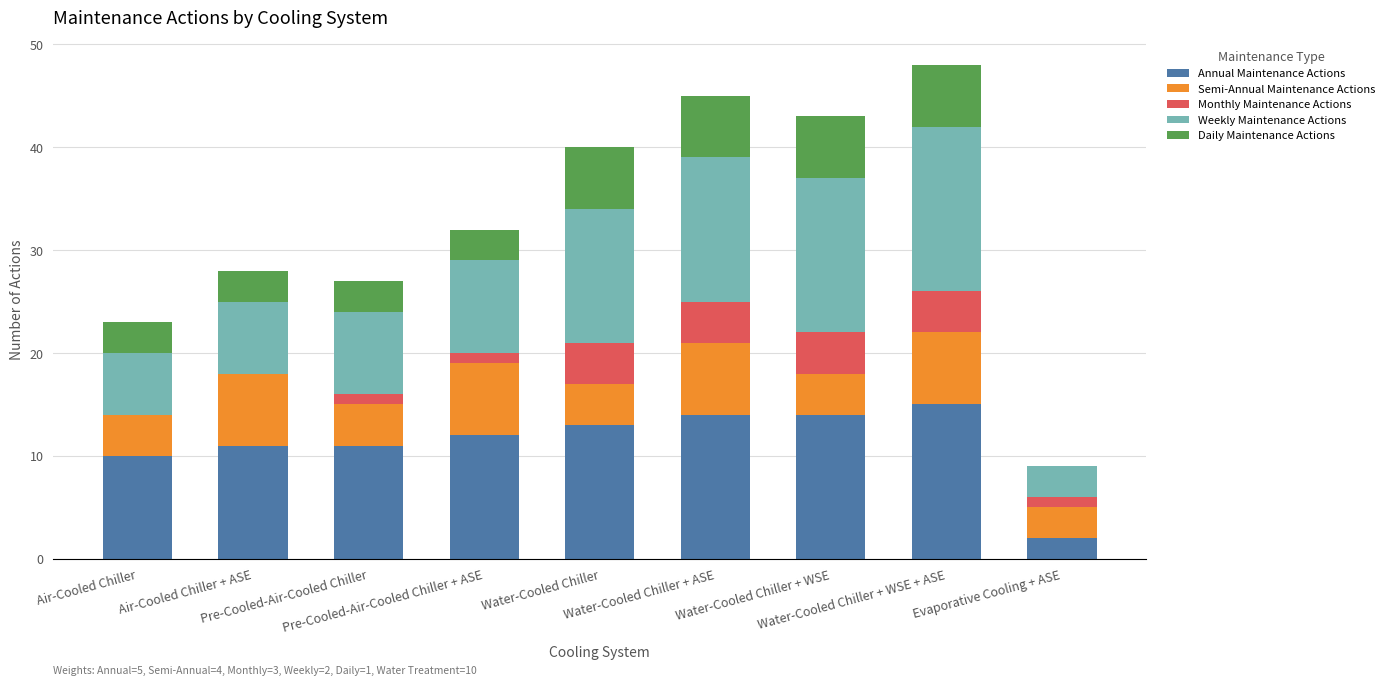

What is the maximum value for Annual Maintenance Actions?

15